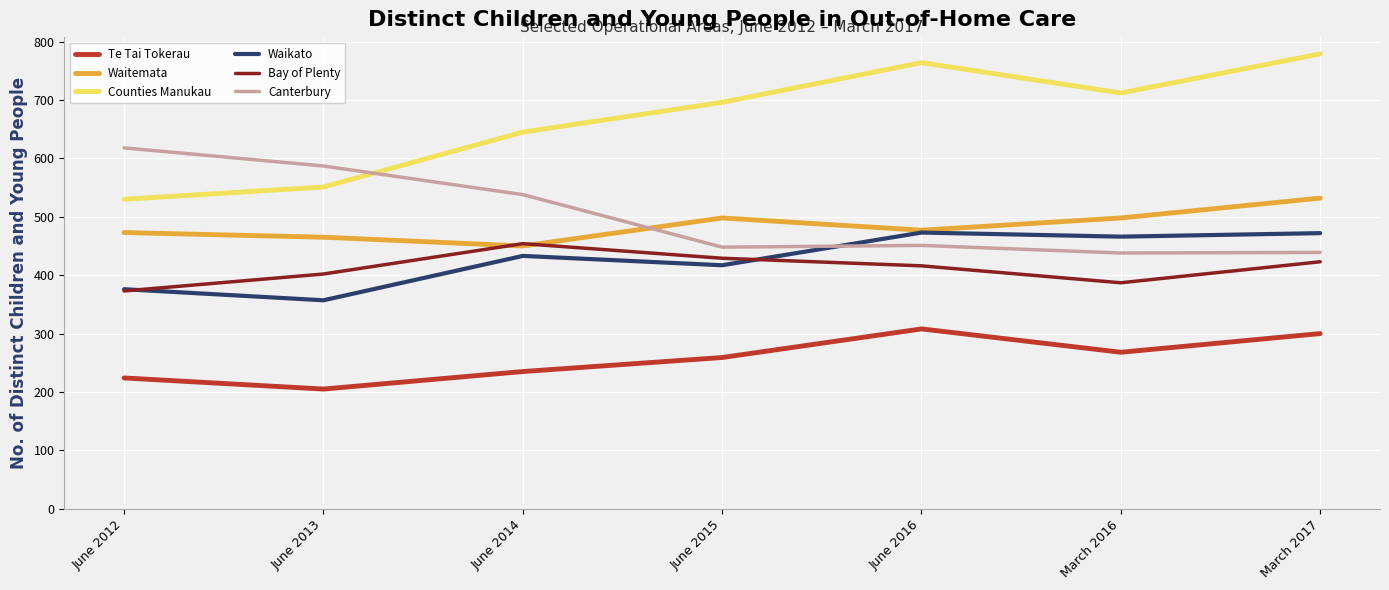

Which series has the widest spread of values?

Counties Manukau